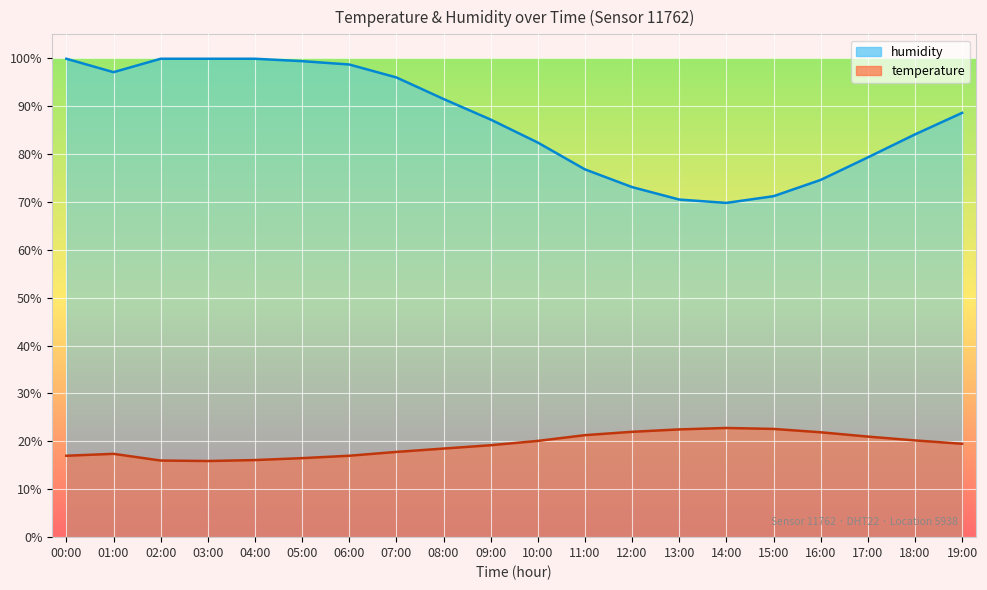

True or false: temperature and humidity cross at least once.

False